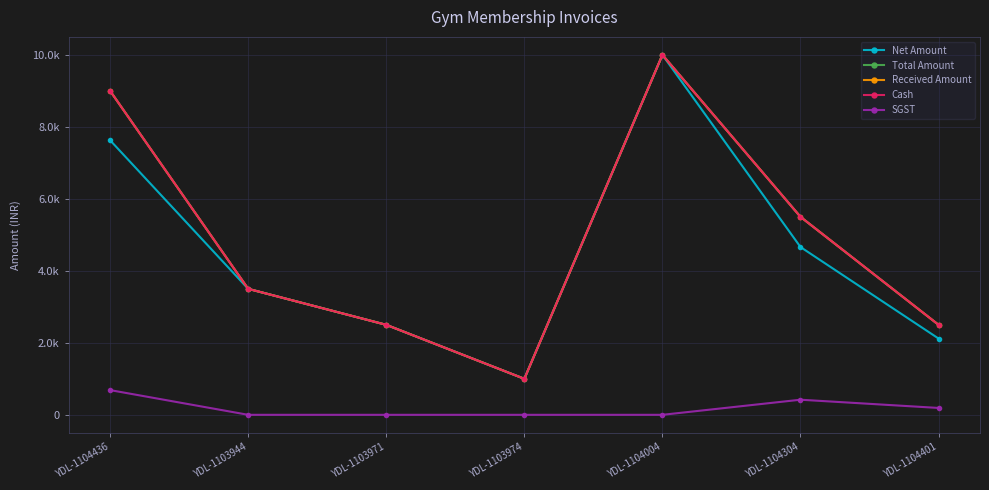

What is the sum of the Received Amount values at YDL-1104304 and YDL-1104004?

15500.0